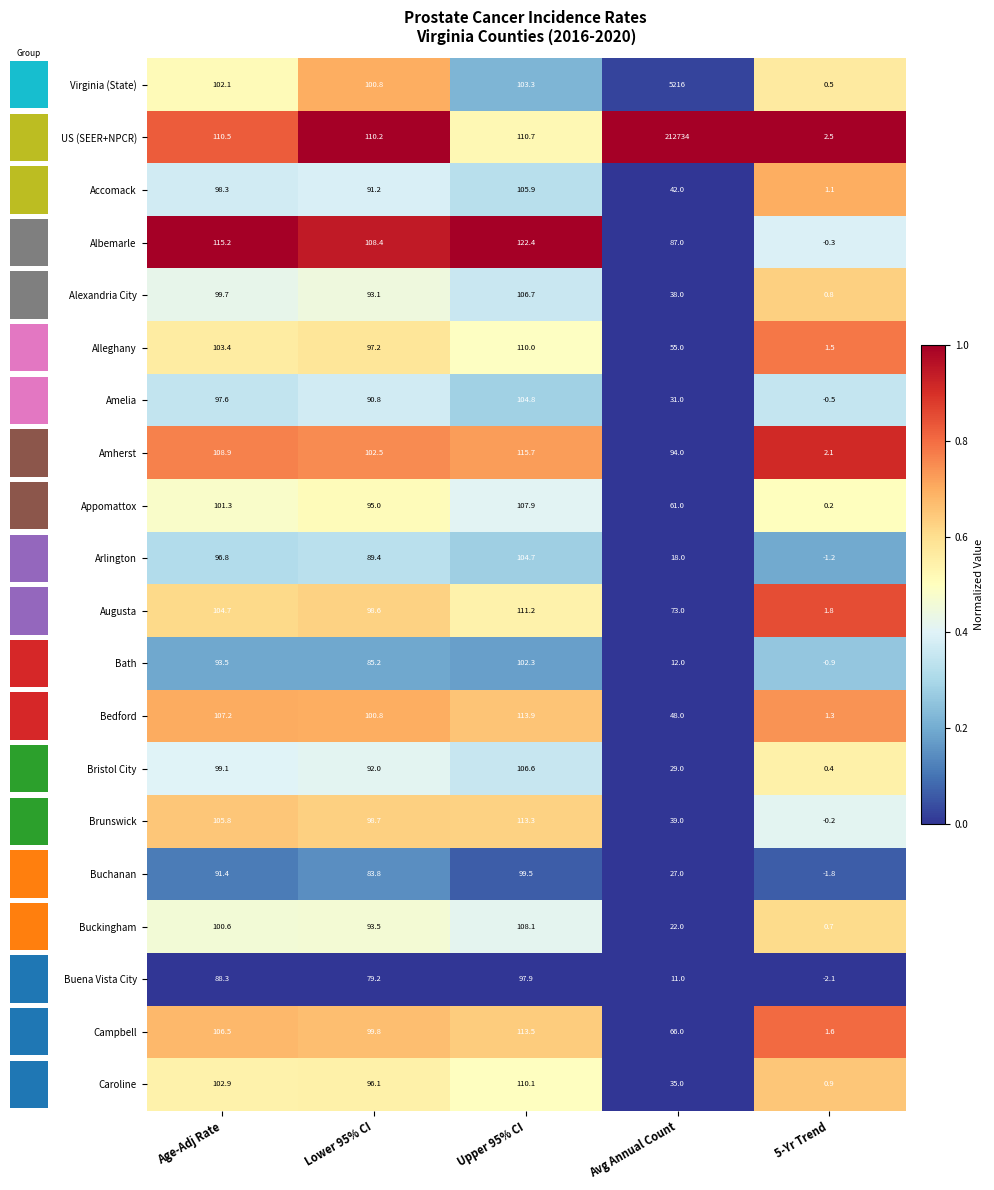

What is the sum of the Virginia (State) values at 5-Yr Trend and Avg Annual Count?

5216.5